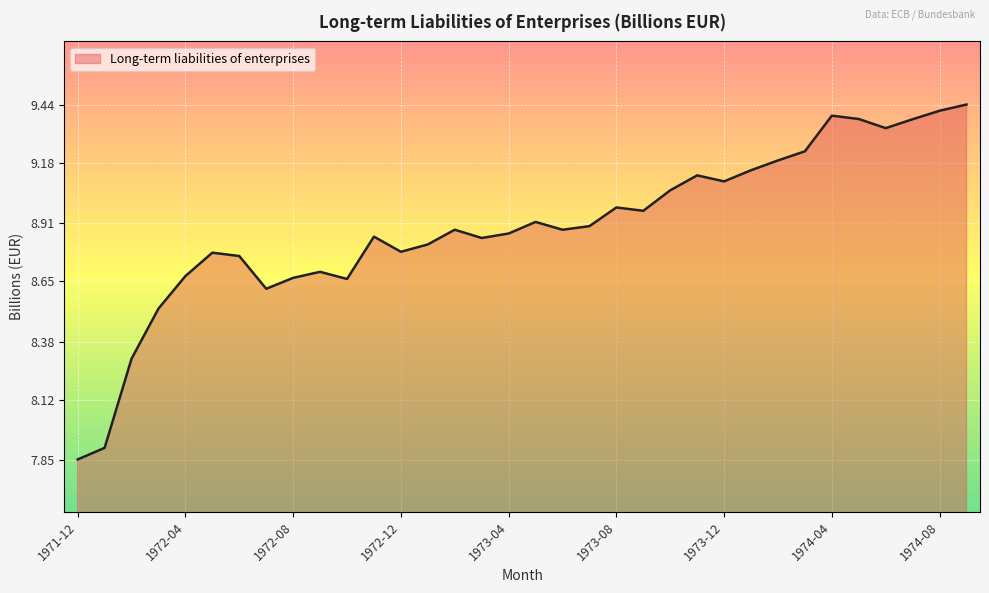

What is the difference between the maximum and minimum values?

1.6